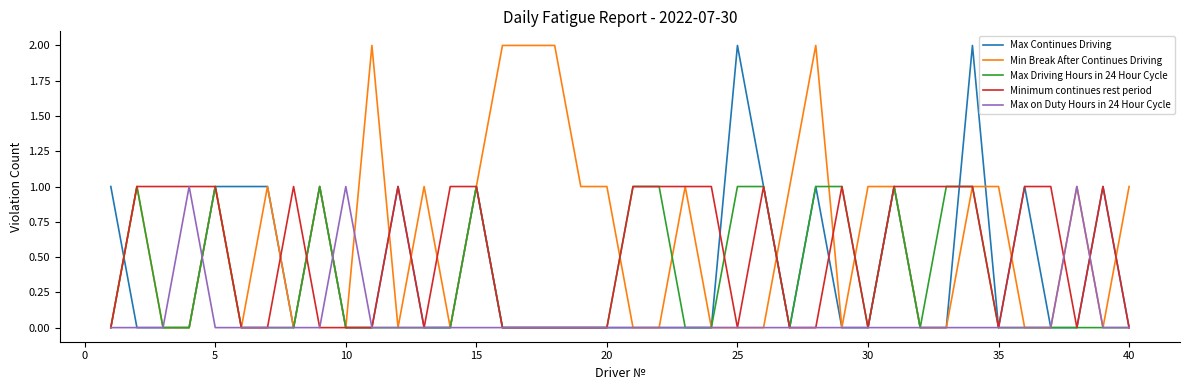

At how many categories does at least one series exceed 1?

7